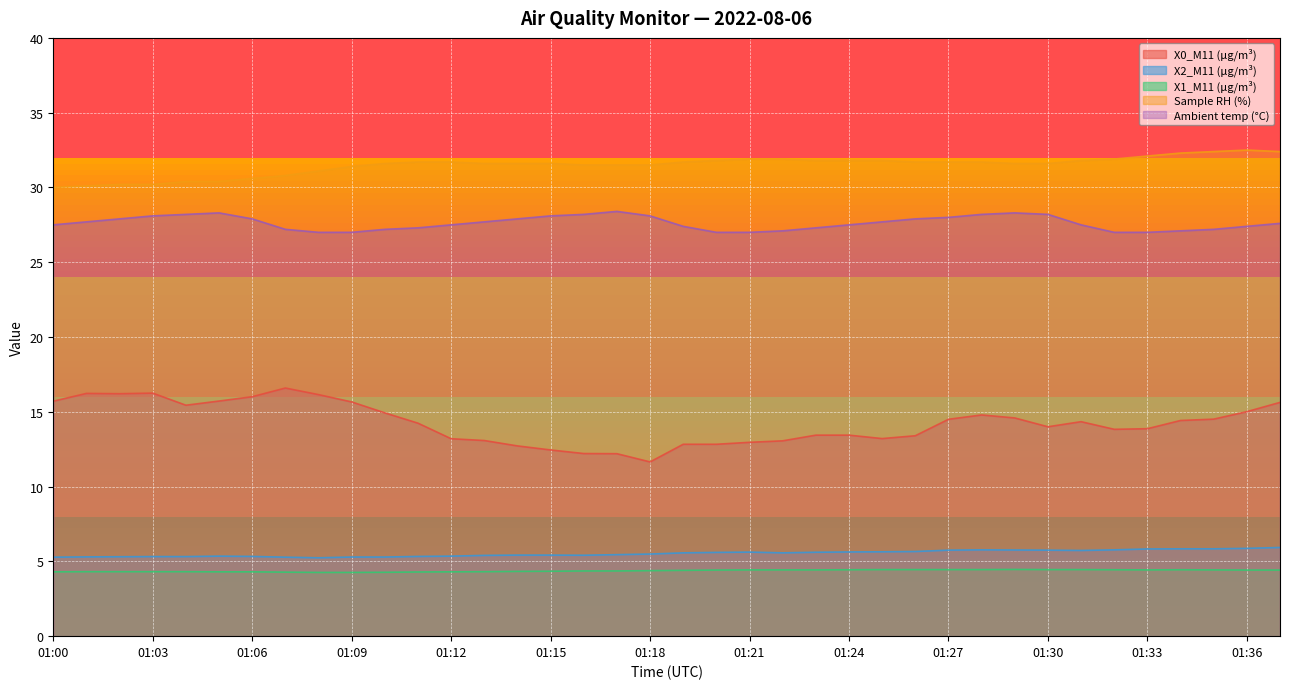

What is the difference between the second highest and second lowest values in the X0_M11 (μg/m³) series?

4.1